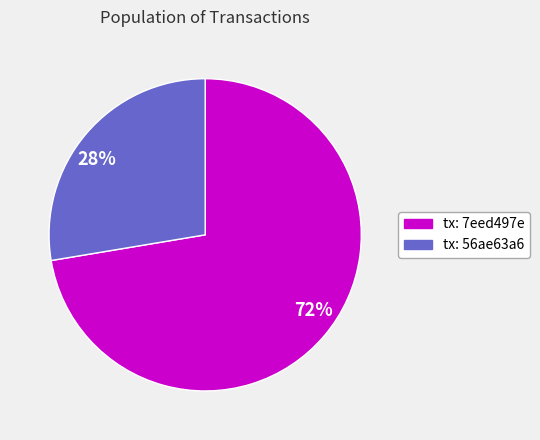

Is there any slice that represents more than half of the pie?

Yes